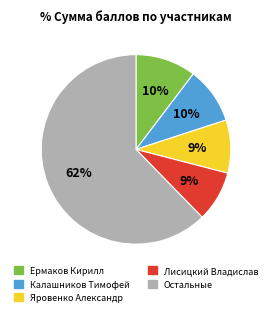

To the nearest percent, what is the average slice percentage?

20%